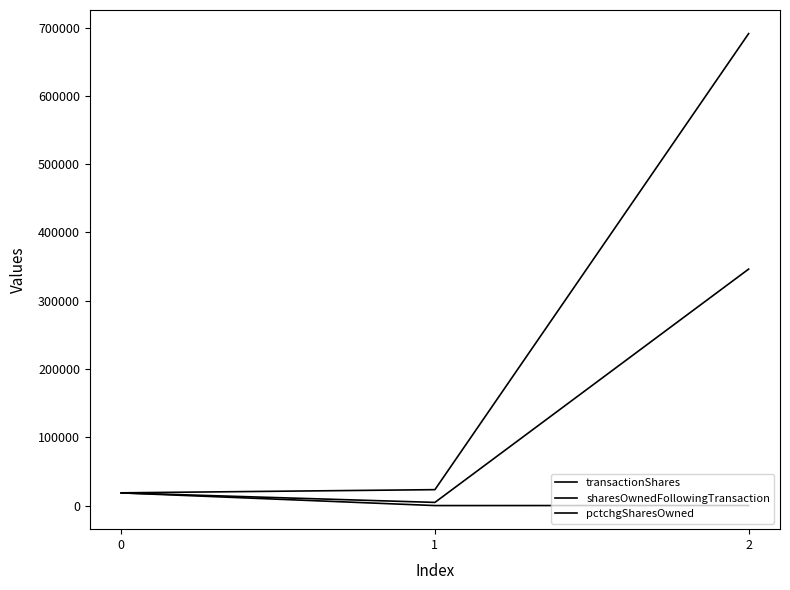

What is the maximum value shown in the chart?

691084